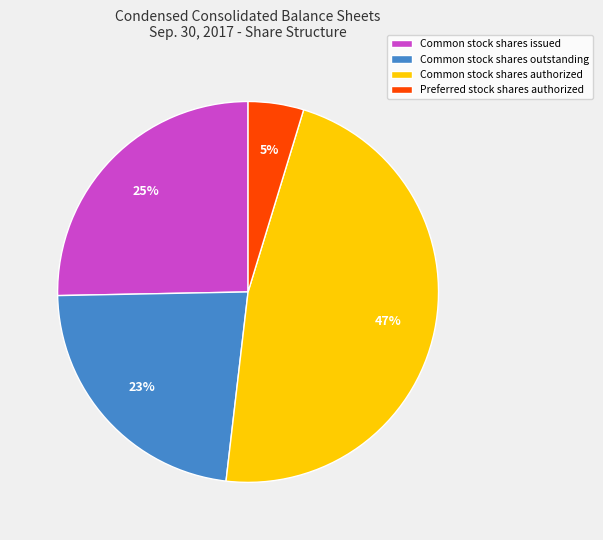

Which category has the biggest portion of the pie?

Common stock shares authorized